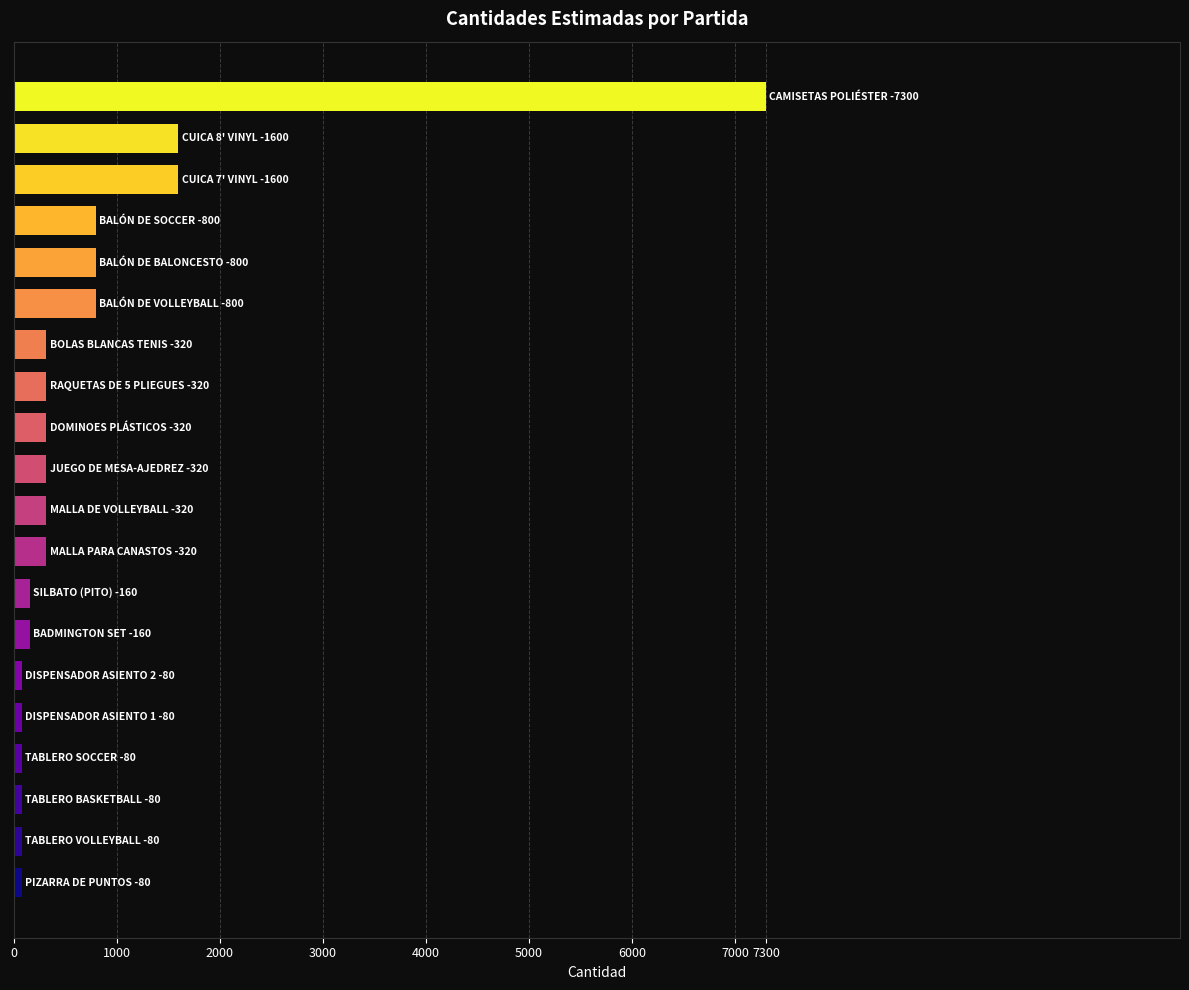

What is the sum of all values?

15620